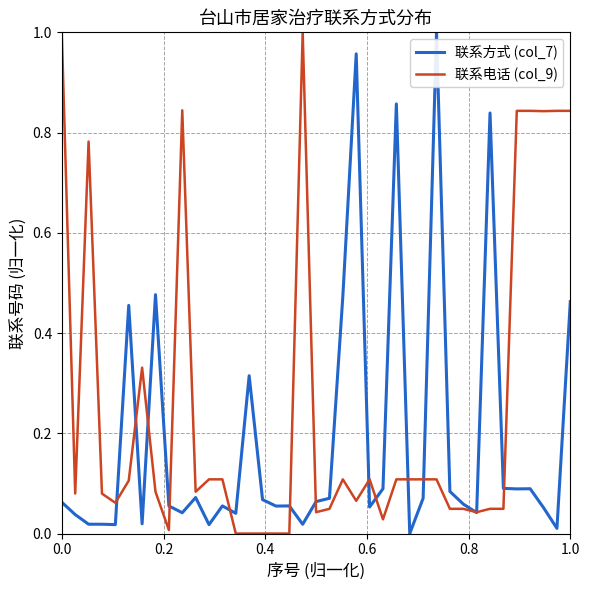

Which series has the largest total across all categories?

联系电话 (col_9)